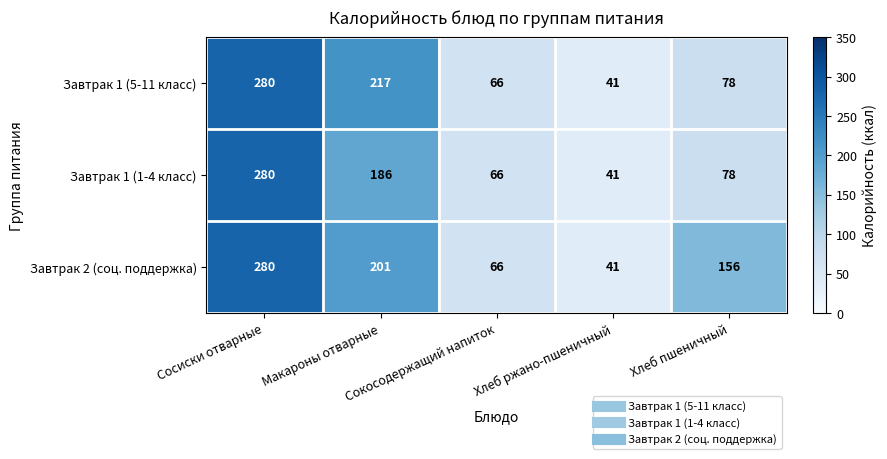

What is the sum of all Завтрак 1 (1-4 класс) values?

651